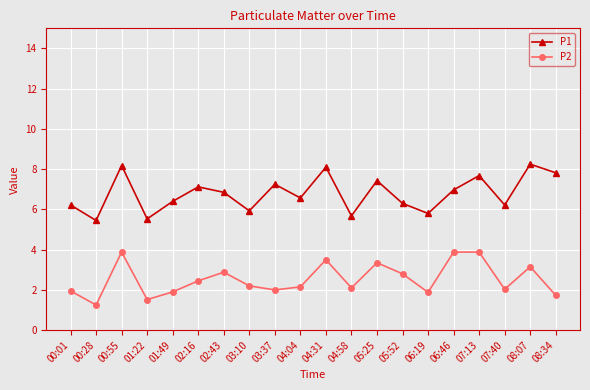

At which label is P1 closest to 6?

03:10